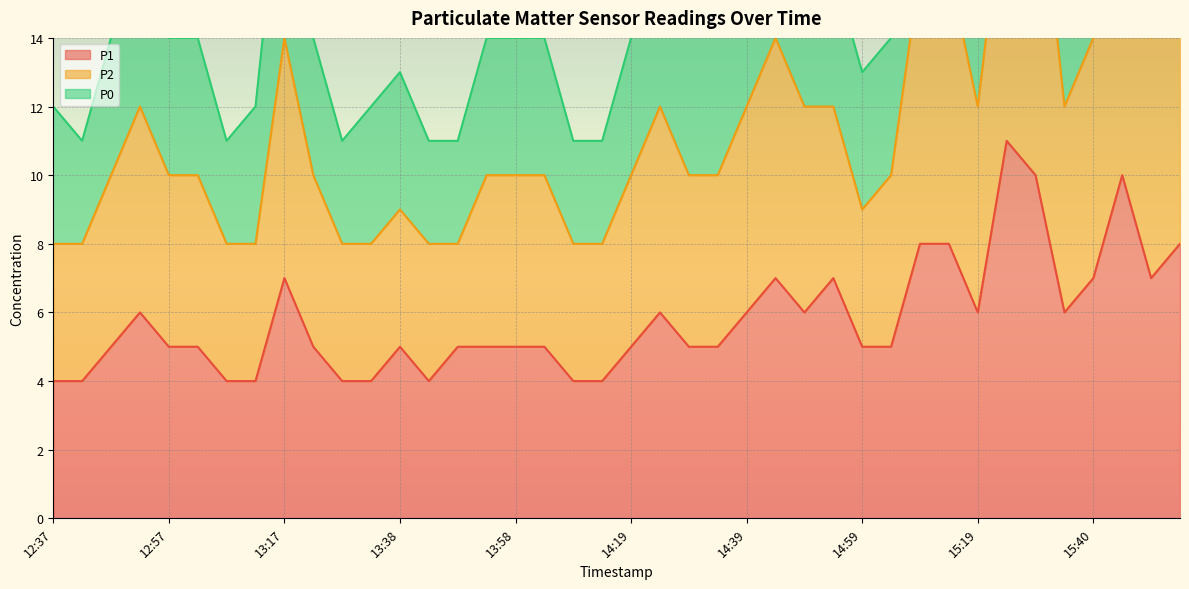

At which label does P2 reach its peak?

15:30